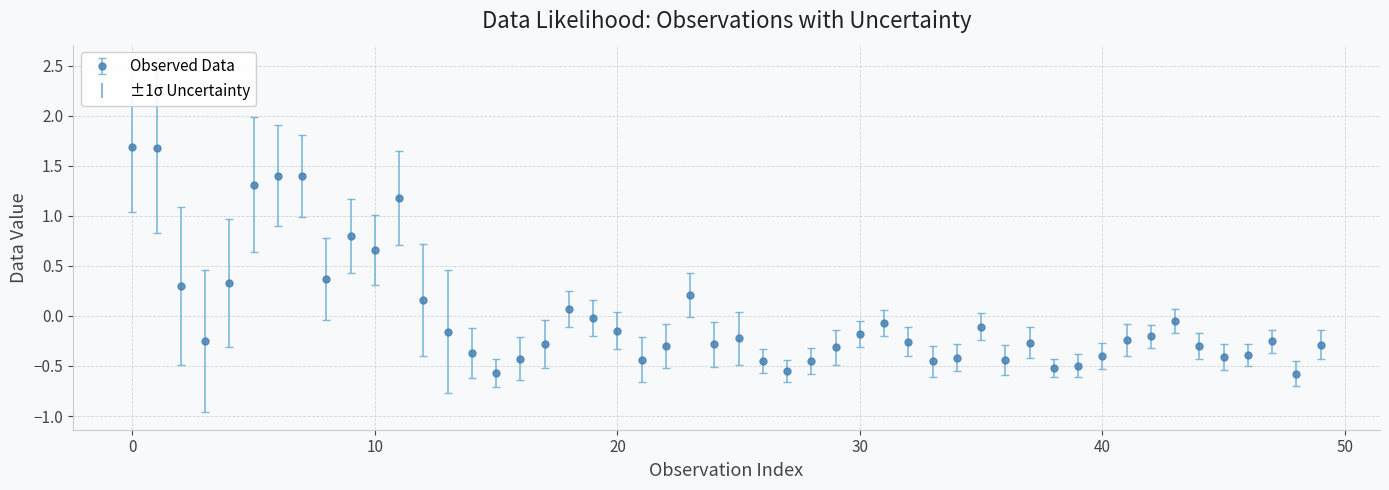

What is the difference between the second highest and second lowest values?

2.2